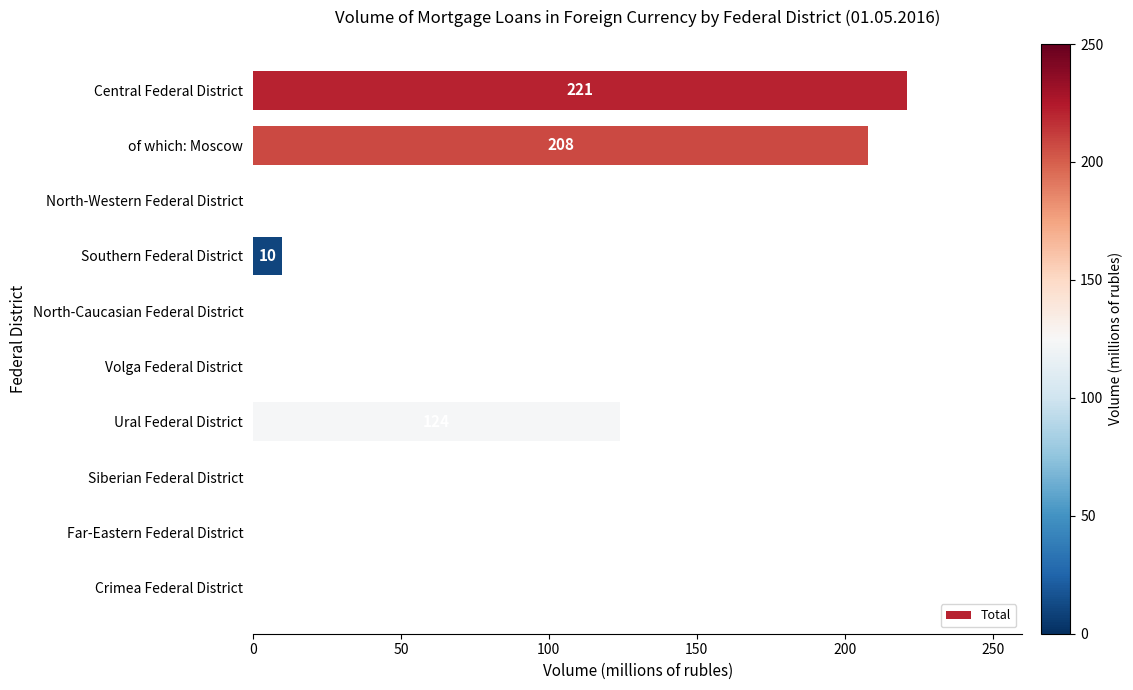

What is the sum of the values at Ural Federal District and Siberian Federal District?

124